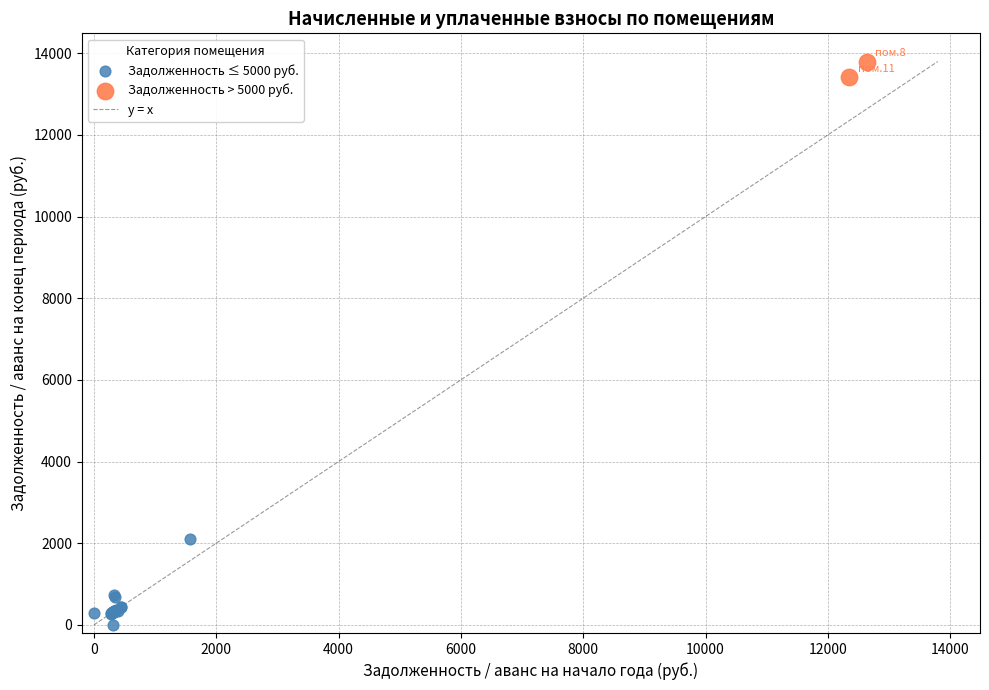

Which series has the largest Y range (max minus min)?

Задолженность ≤ 5000 руб.